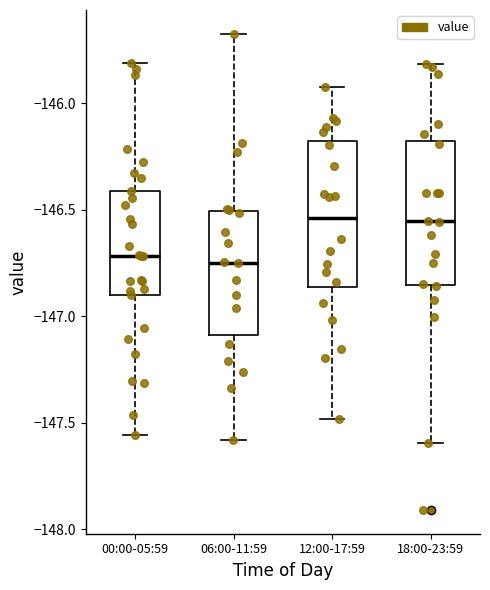

Reading left to right, read every box against the y-axis: the position of its median line, the range the box covers, and the ends of its whiskers. The values are not printed on the chart, so give them approximately, as read against the axis.

00:00-05:59: median -146.70, box -146.90 to -146.40, whiskers -147.55 to -145.80
06:00-11:59: median -146.75, box -147.10 to -146.50, whiskers -147.60 to -145.65
12:00-17:59: median -146.55, box -146.85 to -146.20, whiskers -147.50 to -145.90
18:00-23:59: median -146.55, box -146.85 to -146.20, whiskers -147.60 to -145.80